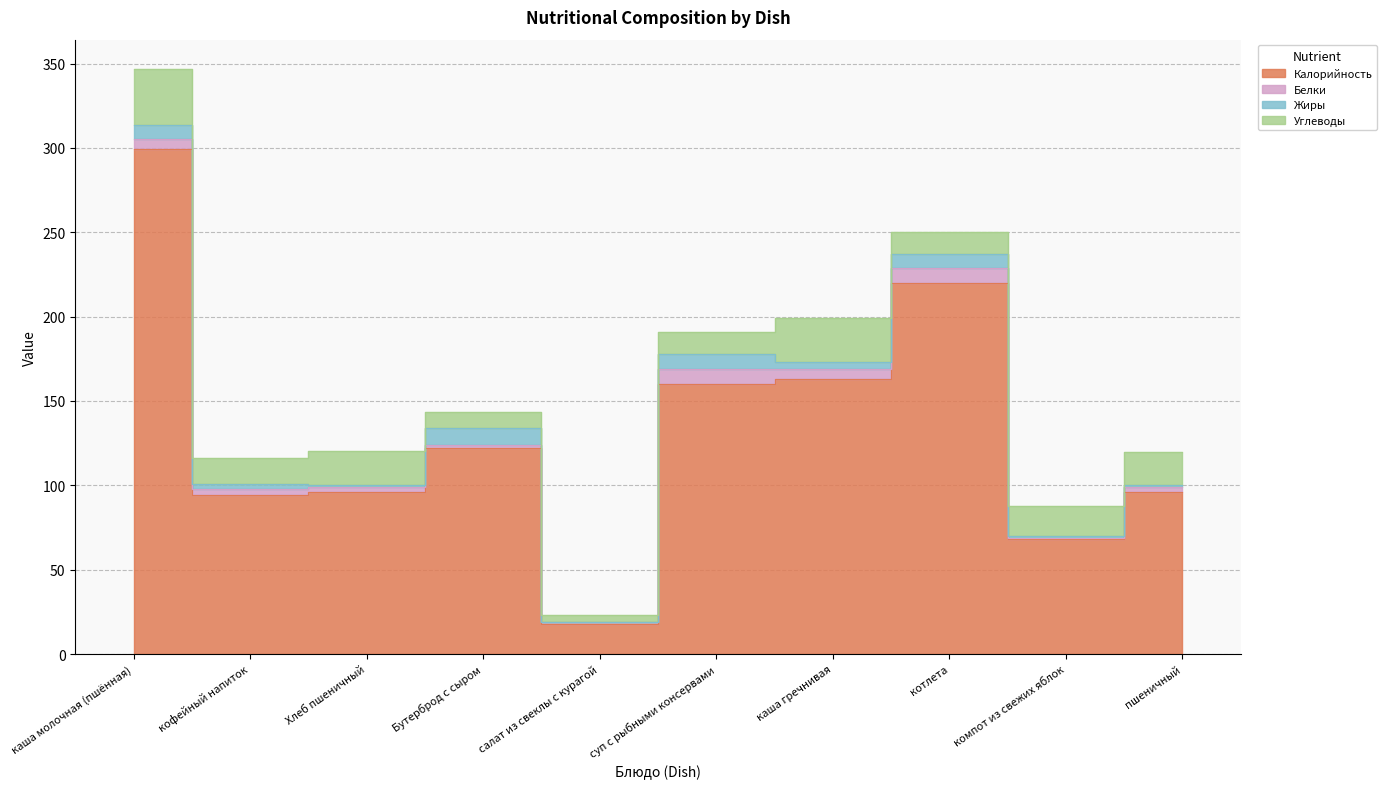

What is the label of the 4th point from the left?

Бутерброд с сыром